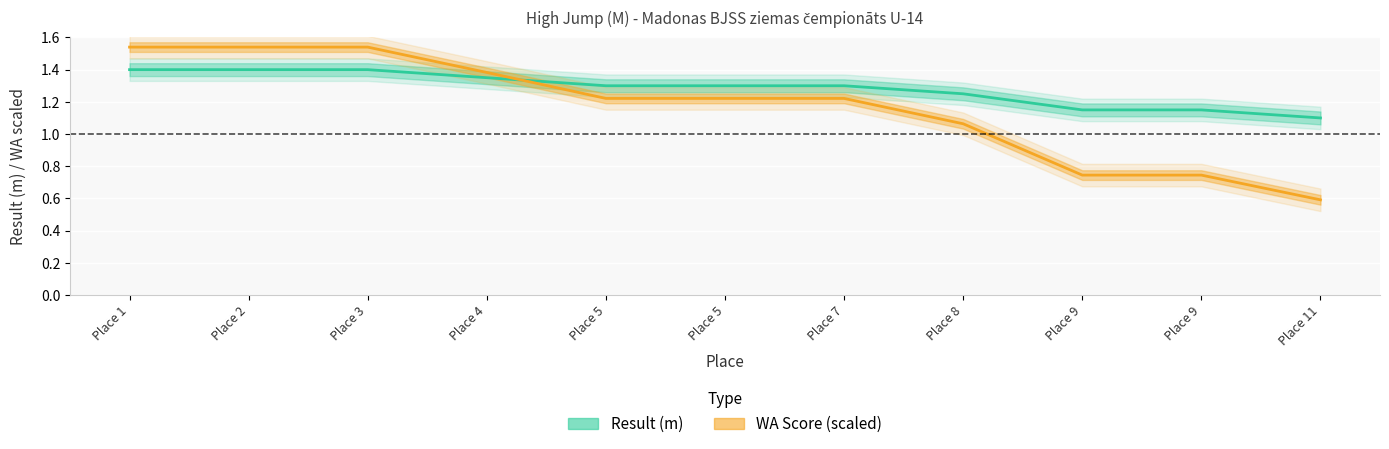

Reading left to right, list all the values displayed in this chart.

Result: 1.4	1.4	1.4	1.4	1.3	1.3	1.3	1.2	1.1	1.1	1.1
WA: 1.5	1.5	1.5	1.4	1.2	1.2	1.2	1.1	0.7	0.7	0.6